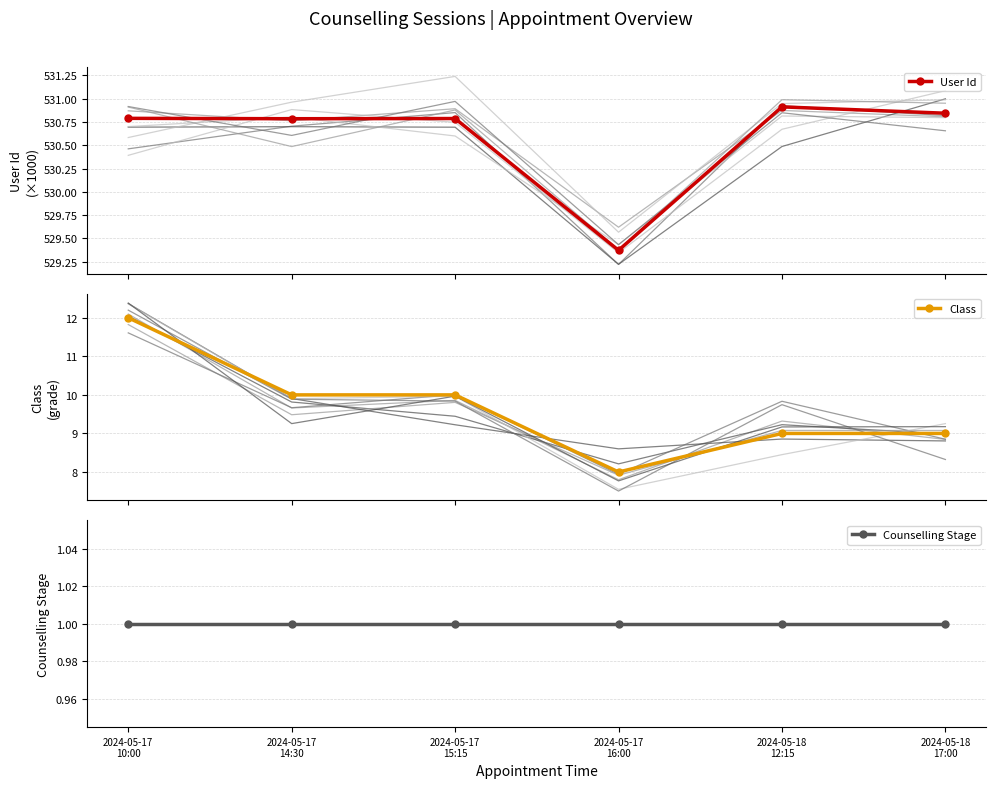

What is the highest value of the Class series?

12.0